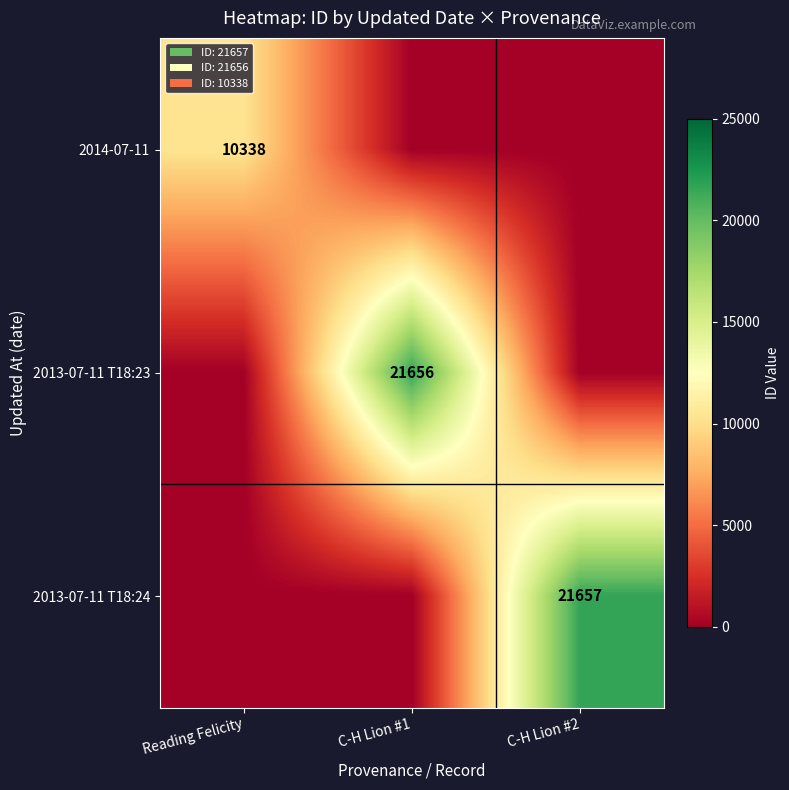

True or false: 2013-07-11 T18:23 has a value of 38515 at C-H Lion #1.

False